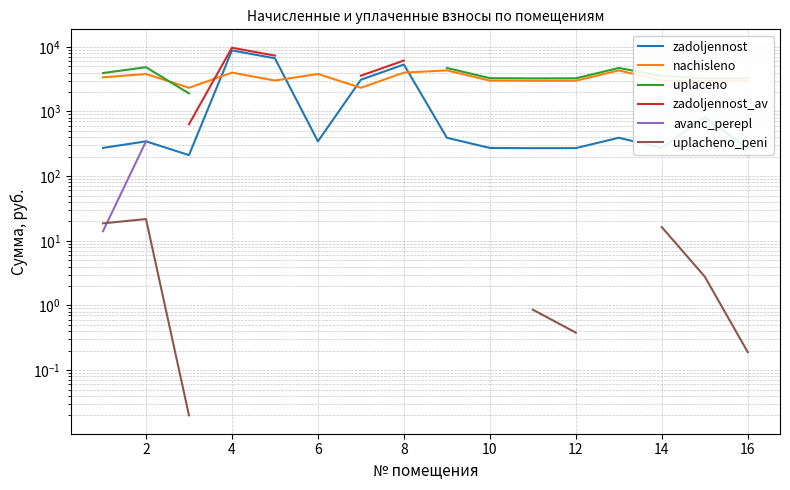

At which category does nachisleno reach its first local peak?

2